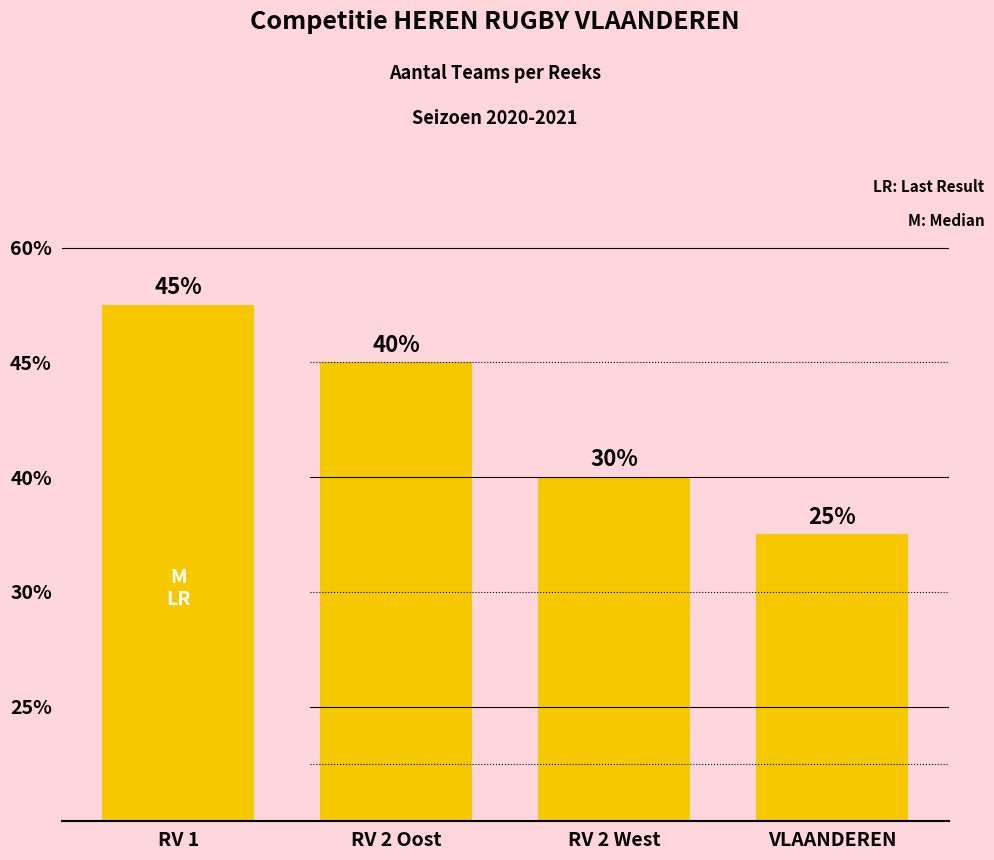

Does the chart contain any negative values?

No